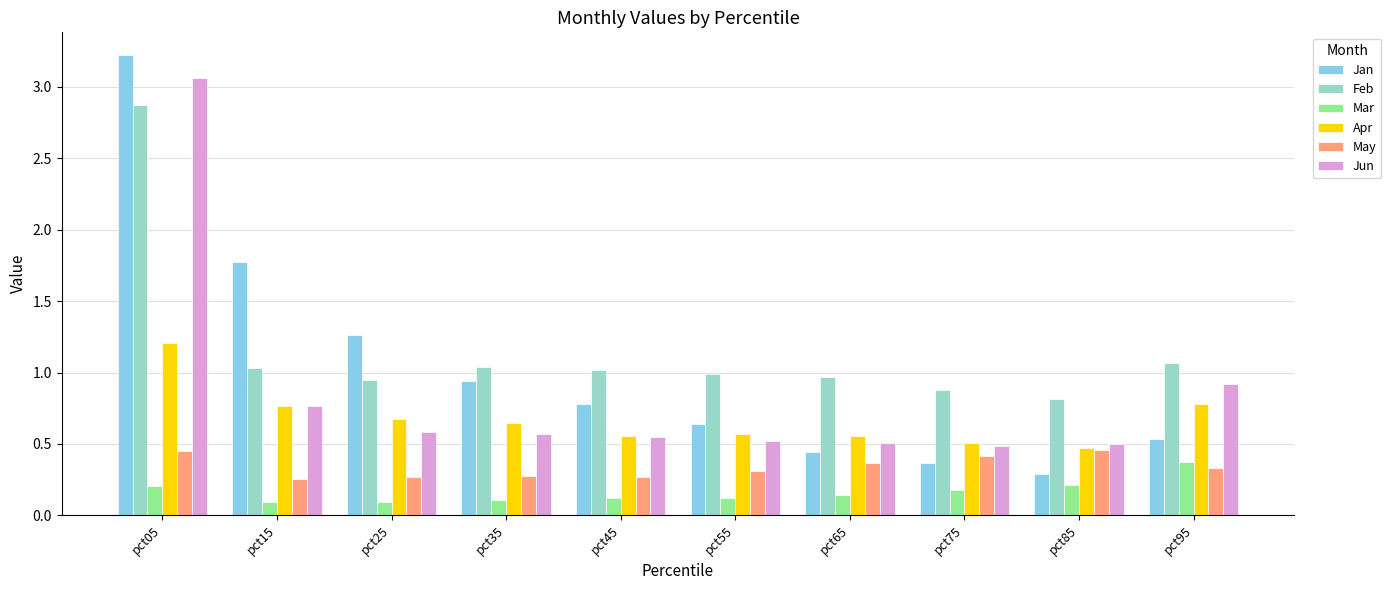

How many groups of bars are there?

10